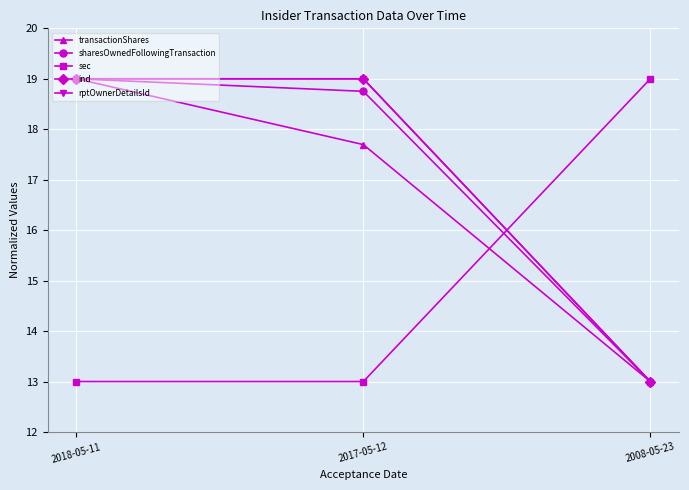

At which category is the sum across all series the highest?

2018-05-11